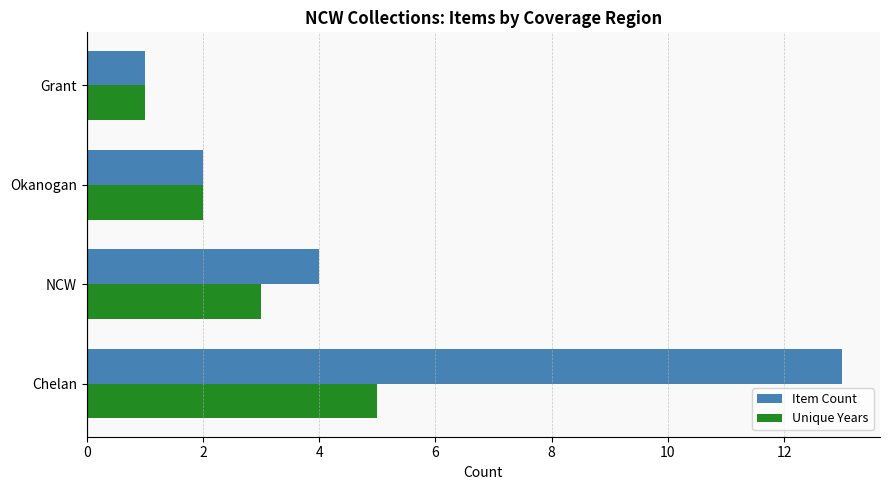

The value of Unique Years at Grant is 1. True or false?

True